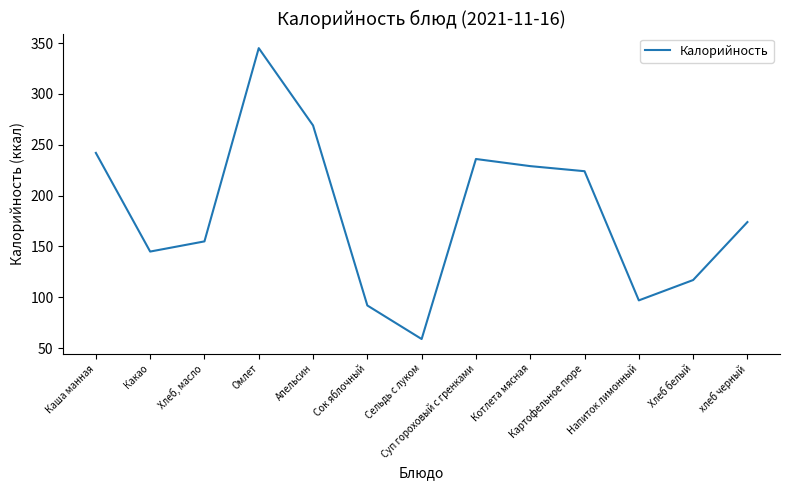

Between Картофельное пюре and Хлеб белый, which is larger?

Картофельное пюре